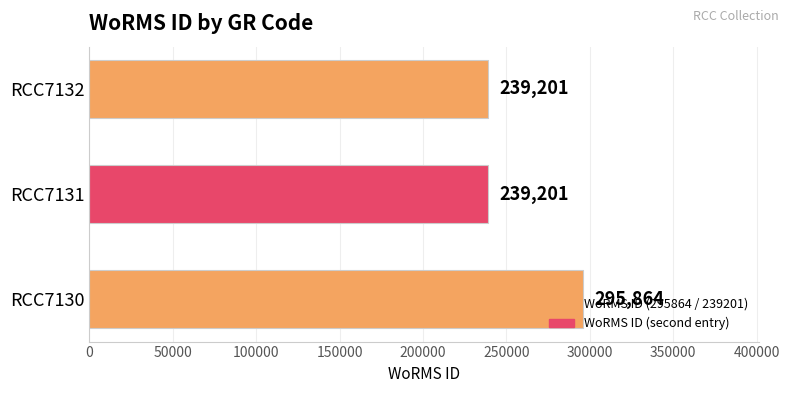

What is the minimum value shown in the chart?

239201